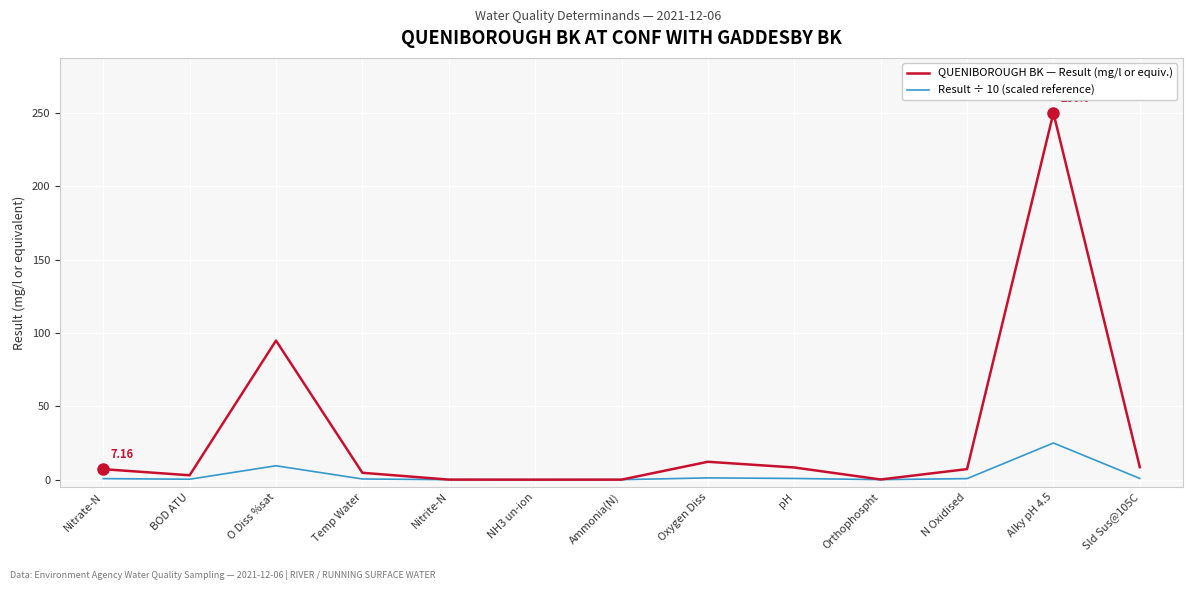

Which series has the largest range (max minus min)?

QUENIBOROUGH BK — Result (mg/l or equiv.)